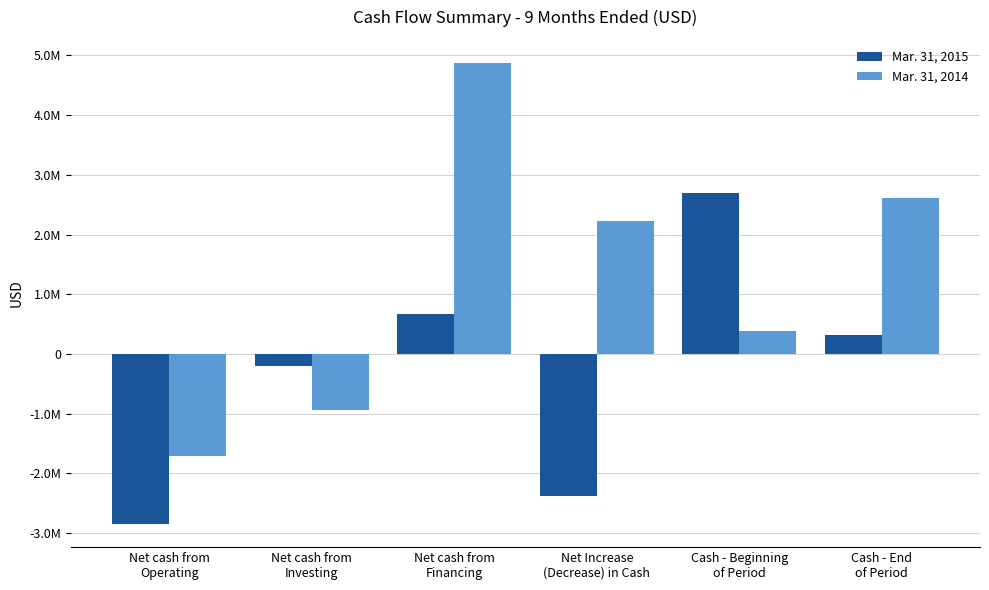

What is the value of the Mar. 31, 2015 bar at the 3rd from the left?

663872